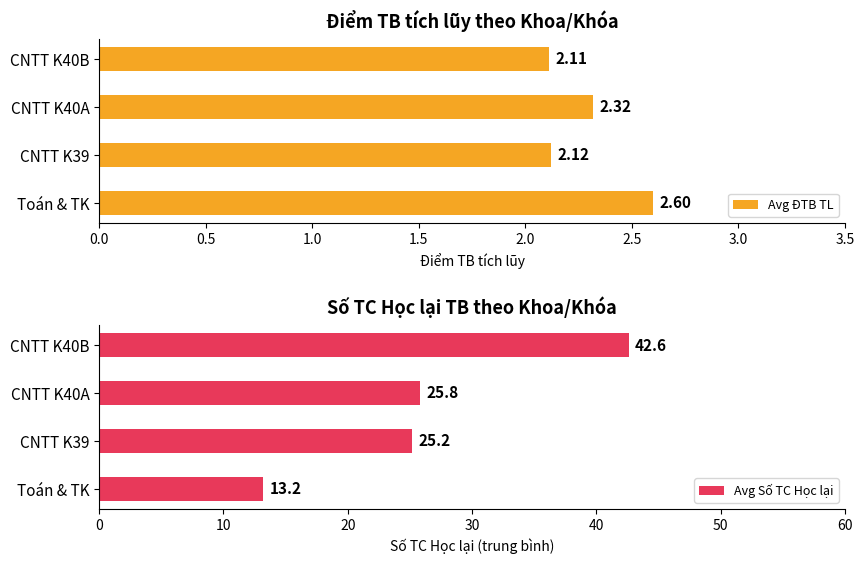

Which series has the widest spread of values?

Avg Số TC Học lại